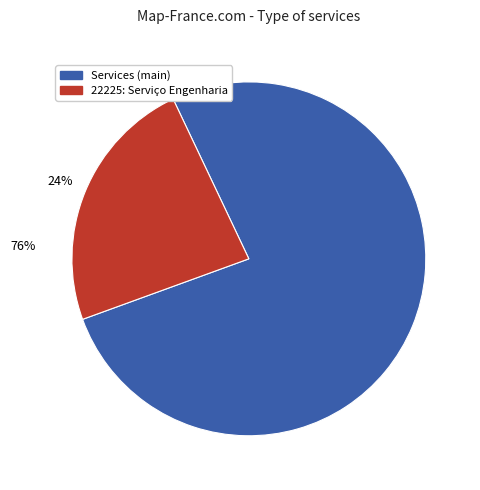

To the nearest percent, what percentage of the pie is 22225: Serviço Engenharia?

24%